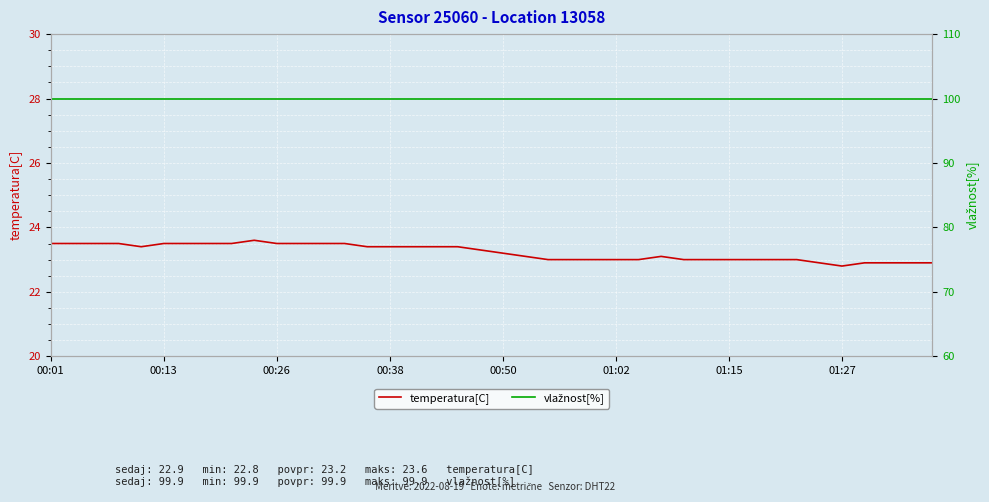

True or false: temperatura[C] and vlažnost[%] intersect in this chart.

False